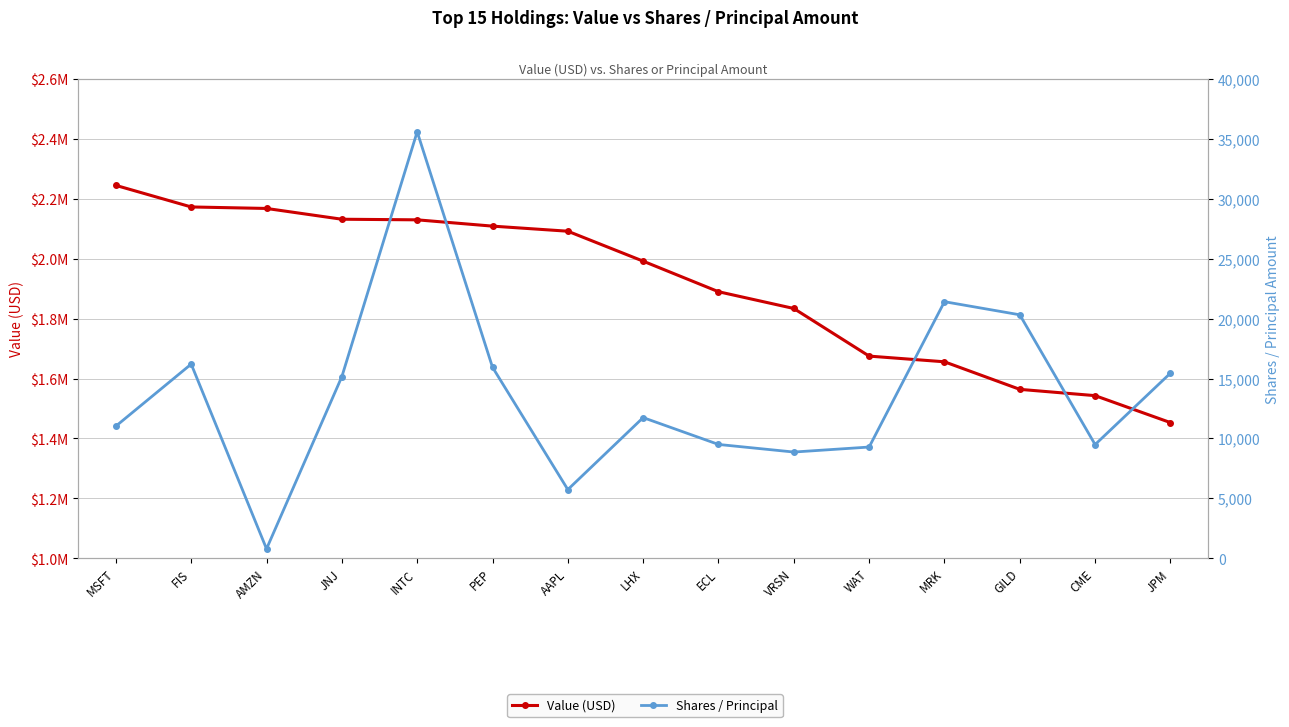

Does the chart have visible grid lines?

Yes